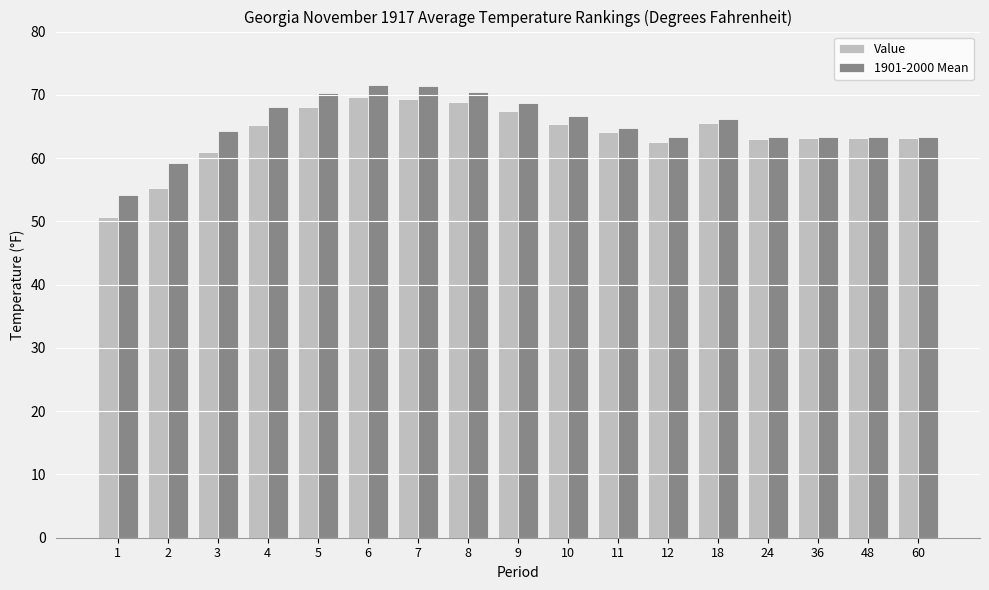

Rank the series by their average value, from highest to lowest.

1901-2000 Mean, Value